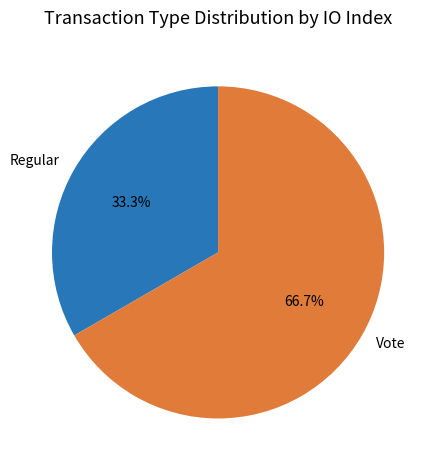

Count the number of slices in the pie.

2